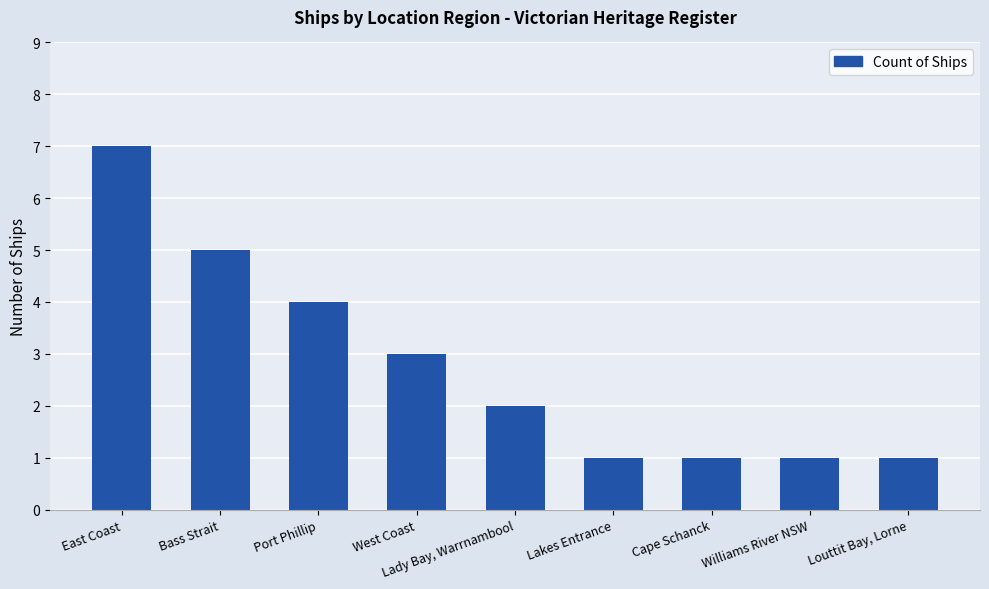

What is the difference between the maximum and minimum values?

6